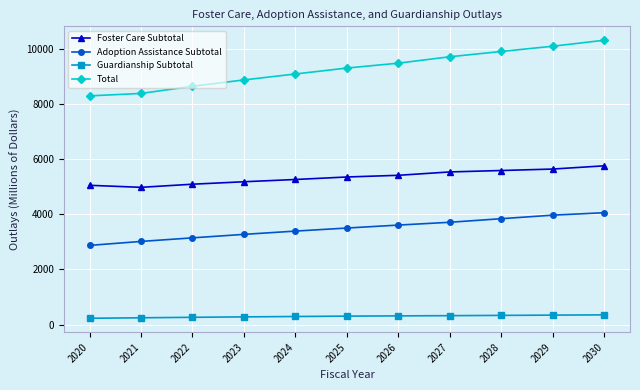

What value does the Adoption Assistance Subtotal series have at 2023, to the nearest 50?

3250